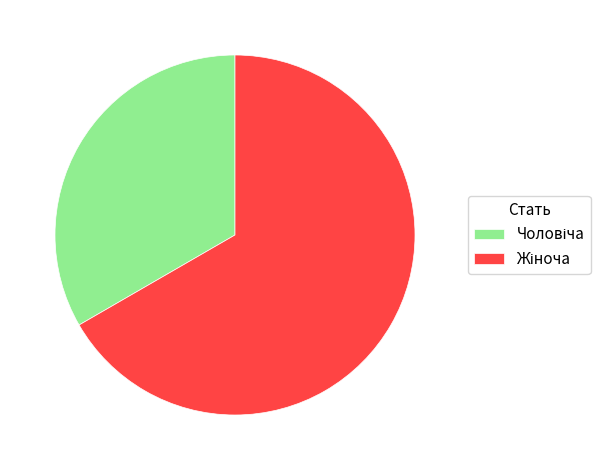

Is there any slice that represents more than half of the pie?

Yes